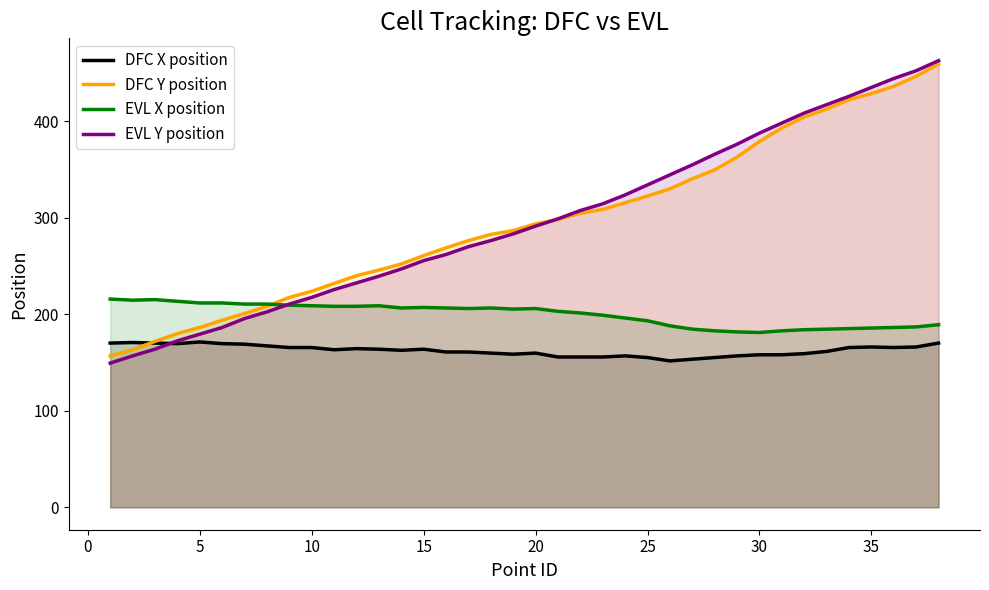

What is the total value across all series at 35?

1216.5